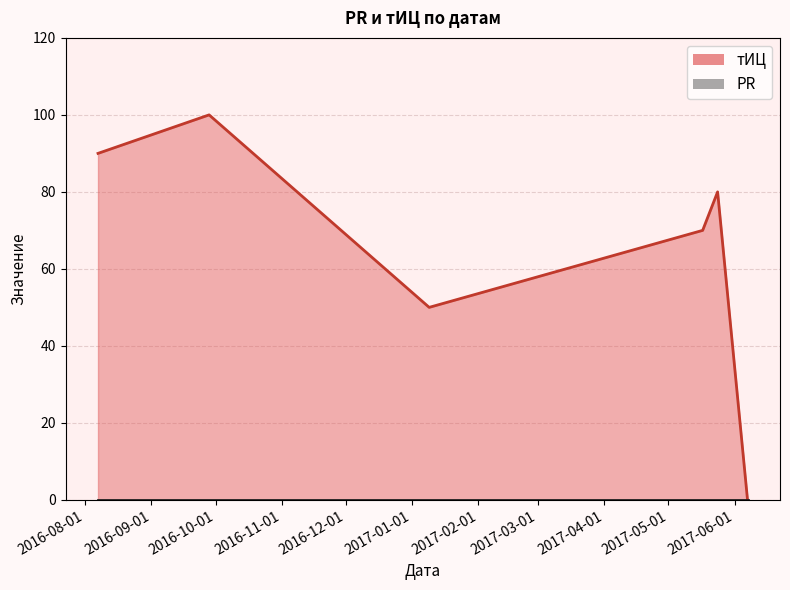

What is the ratio of the value at 2017-01-09 to the value at 2017-05-17?

0.7